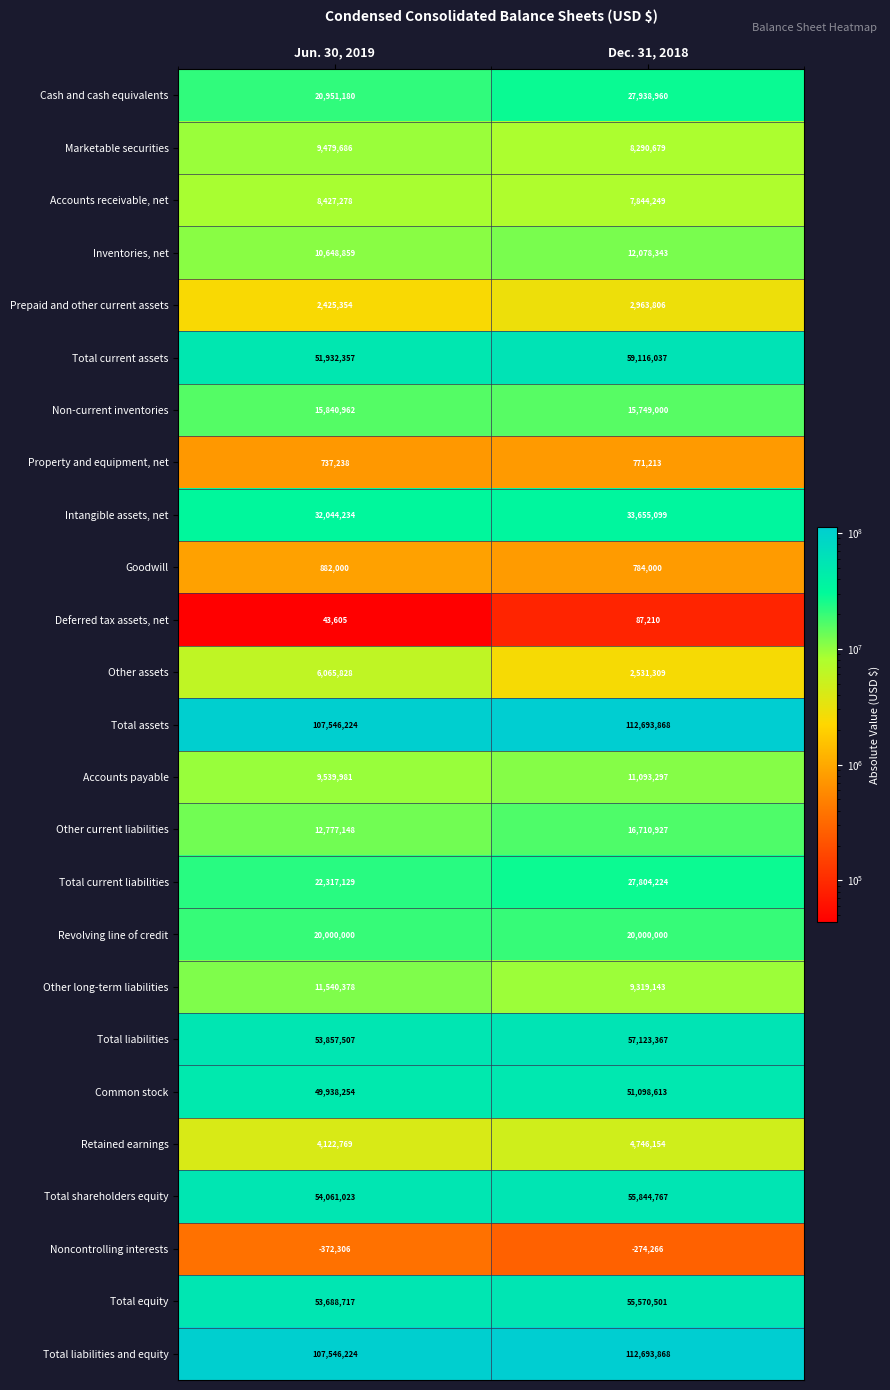

Is it true that Total equity equals 53688717 at Jun. 30, 2019?

True